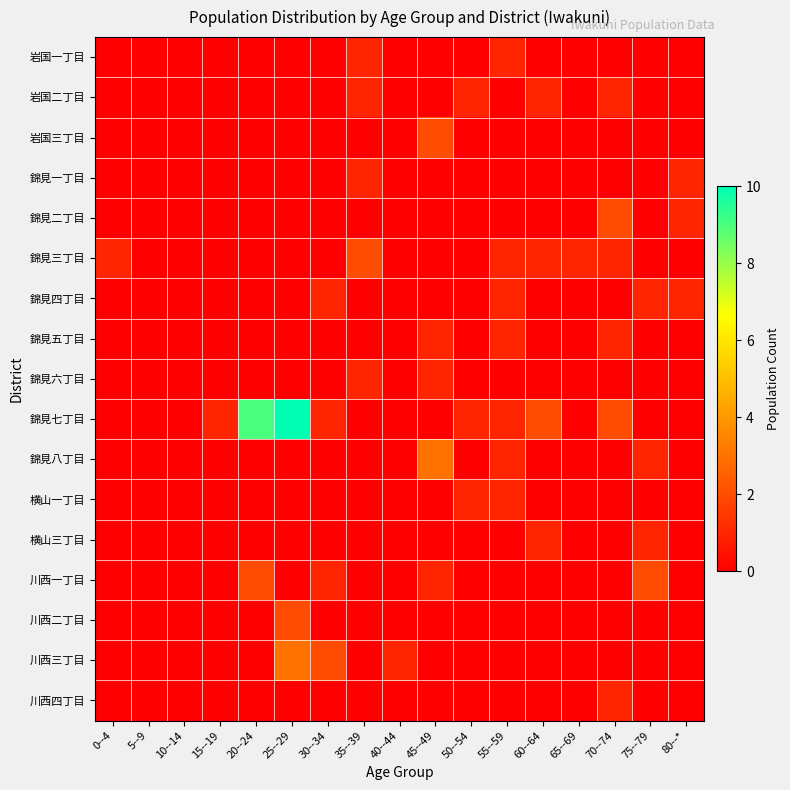

At how many categories does at least one series exceed 3?

2